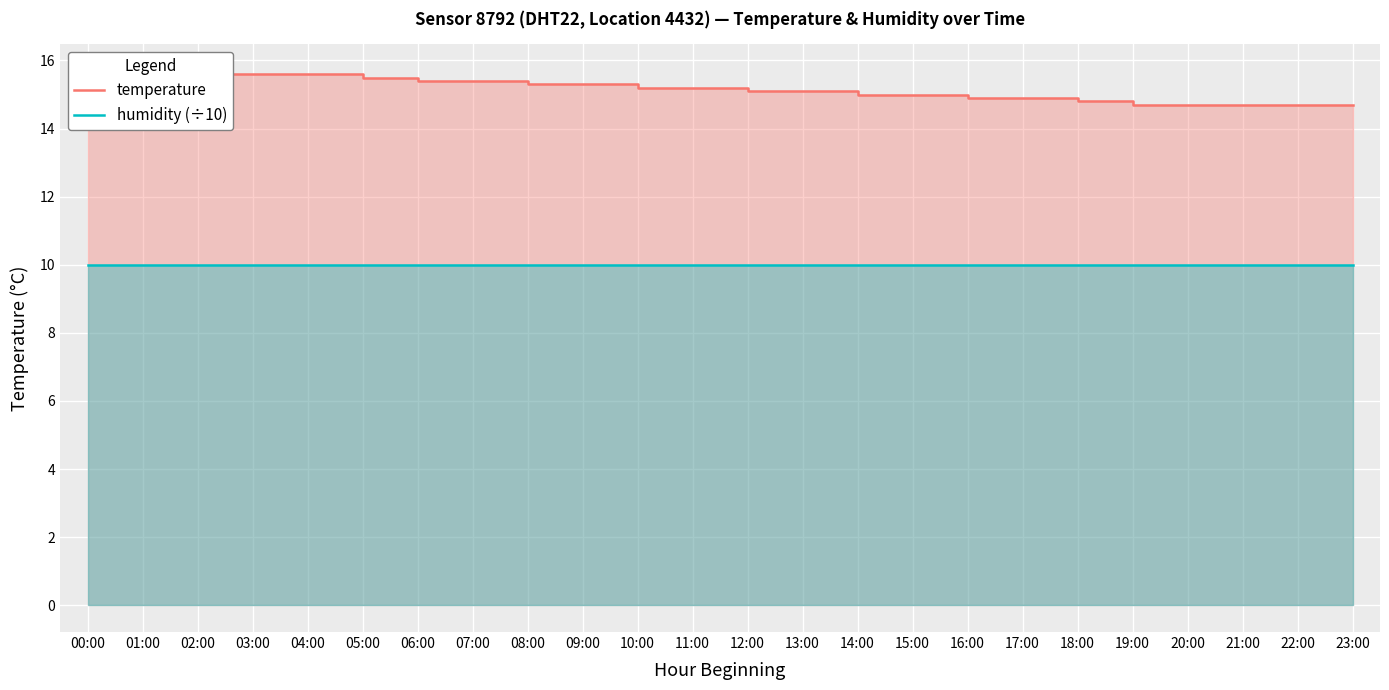

True or false: humidity (÷10) has a value of 6.9 at 02:00.

False